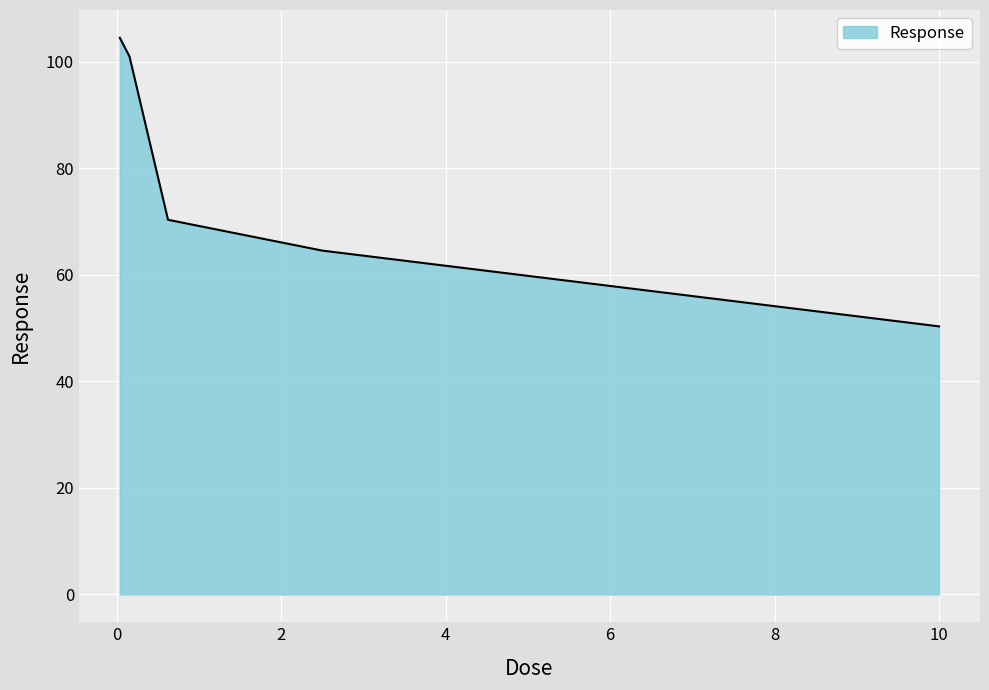

What is the maximum value shown in the chart?

104.5